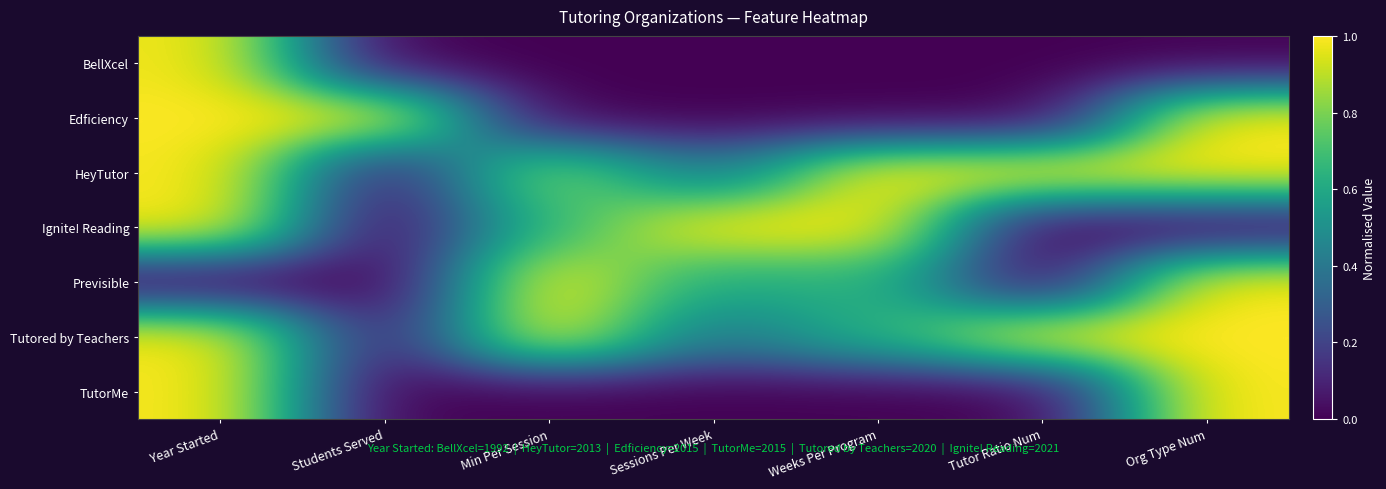

Which series has the largest total across all categories?

HeyTutor